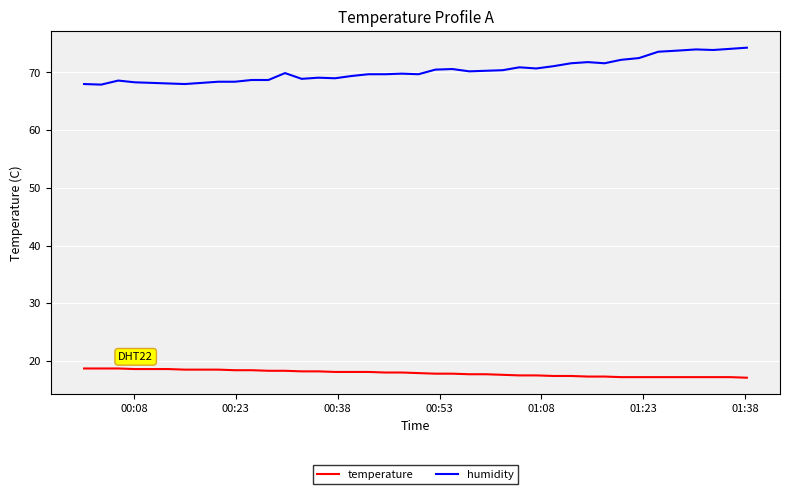

True or false: temperature and humidity intersect in this chart.

False